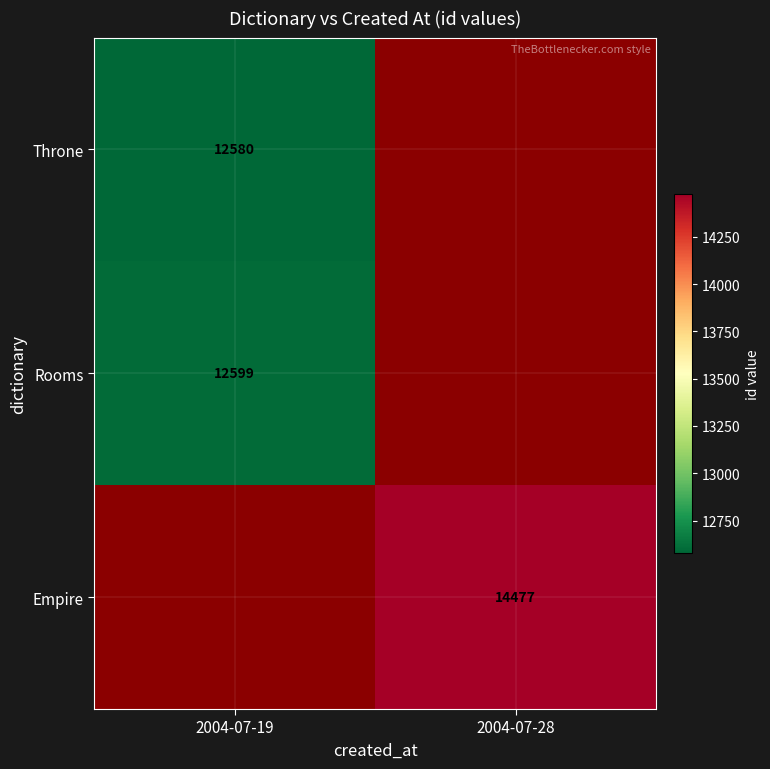

Between 2004-07-19 and 2004-07-28, which is larger?

2004-07-19